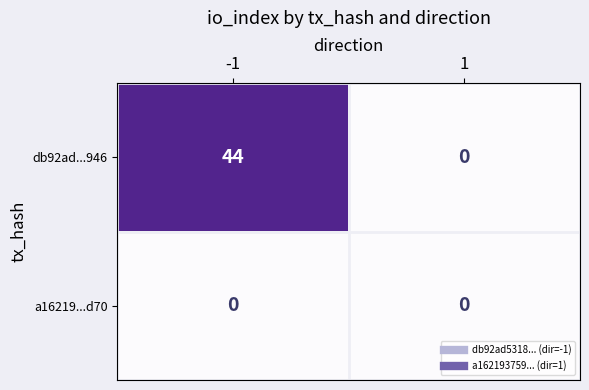

True or false: db92ad...946 has a value of 24 at 1.

False